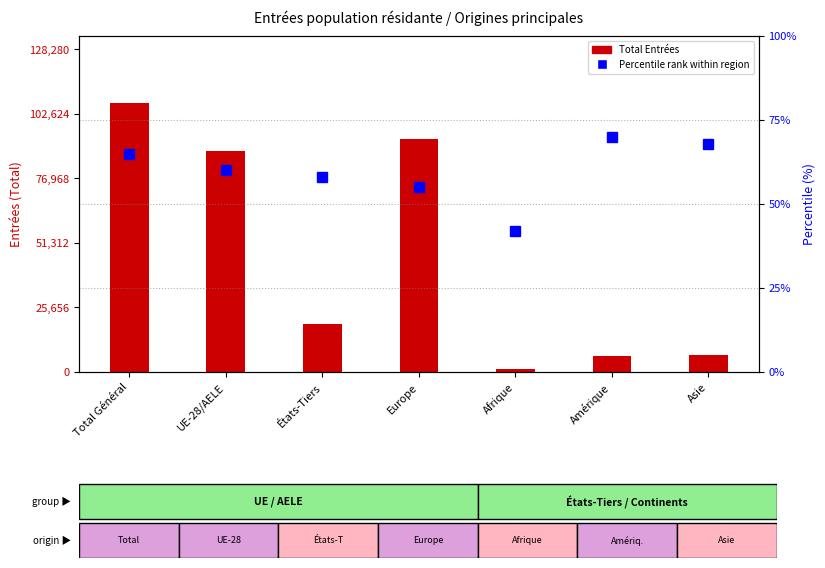

What is the highest value of the Total Entrées series?

60000.0